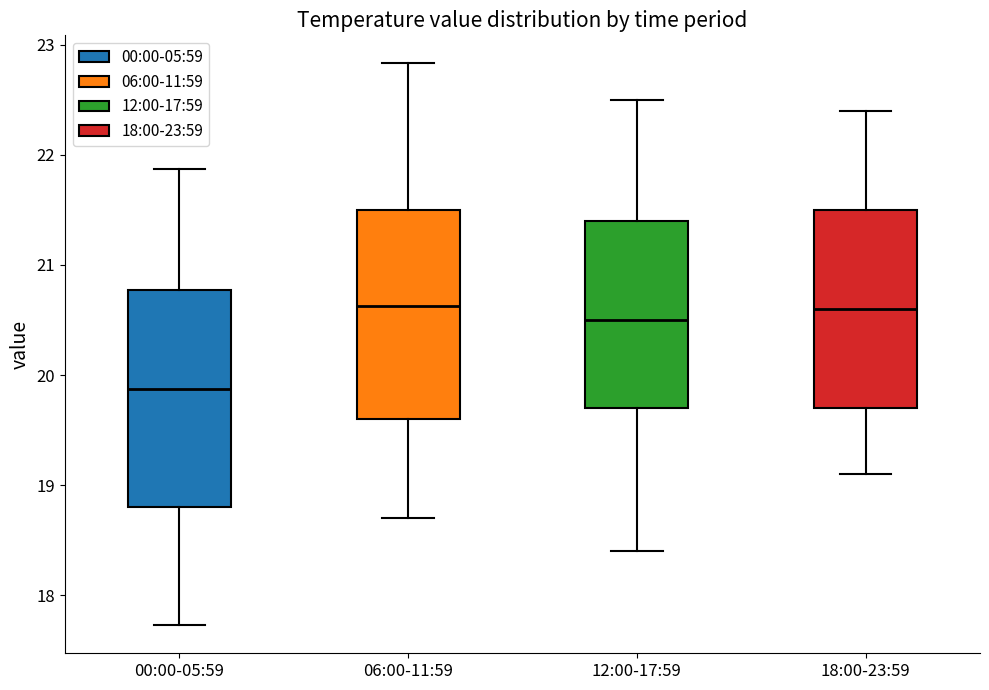

Reading left to right, transcribe this box plot: for each box, give where its median line is, the range the box spans, and where its two whiskers end, as read against the y-axis. The values are not printed on the chart, so give them approximately, as read against the axis.

00:00-05:59: median 19.9, box 18.8 to 20.8, whiskers 17.7 to 21.9
06:00-11:59: median 20.6, box 19.6 to 21.5, whiskers 18.7 to 22.8
12:00-17:59: median 20.5, box 19.7 to 21.4, whiskers 18.4 to 22.5
18:00-23:59: median 20.6, box 19.7 to 21.5, whiskers 19.1 to 22.4